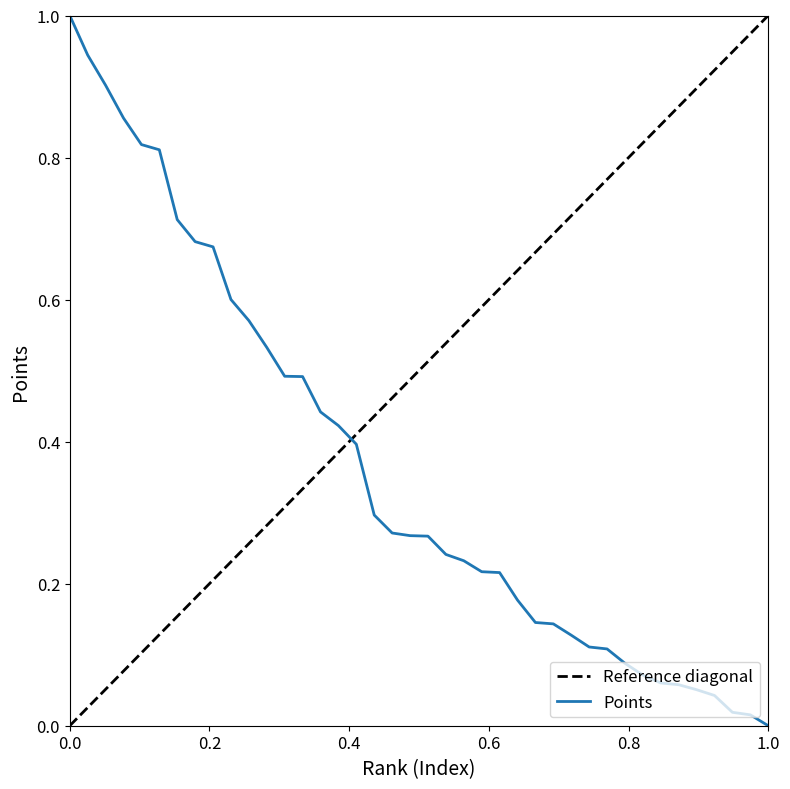

Does the chart have visible grid lines?

No